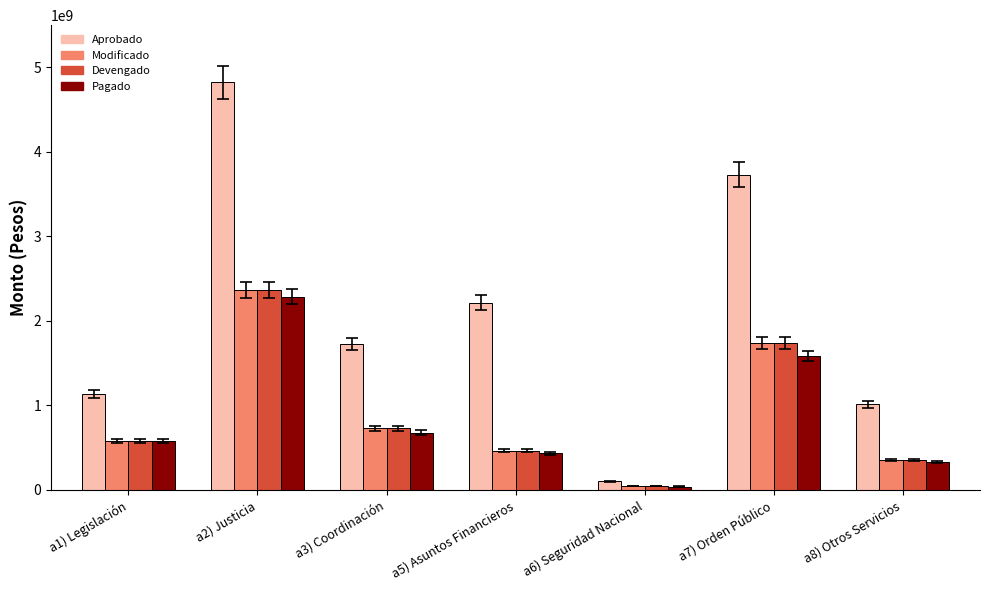

What position from the left is a7) Orden Público?

6